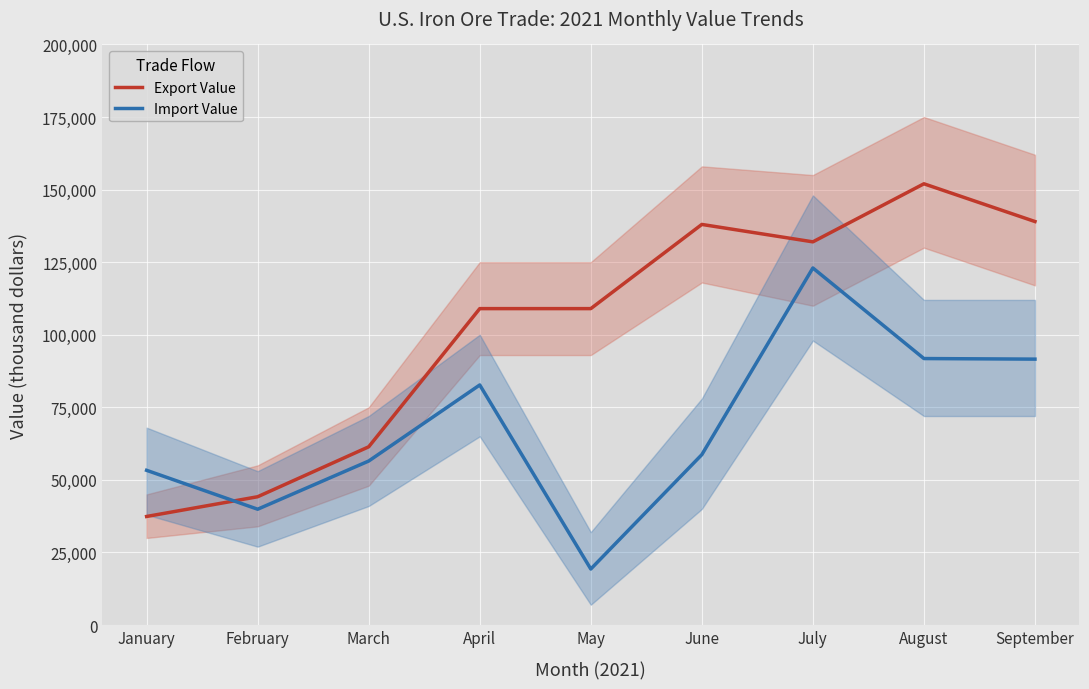

True or false: Export Value has more than 1 points higher than both neighbors.

True